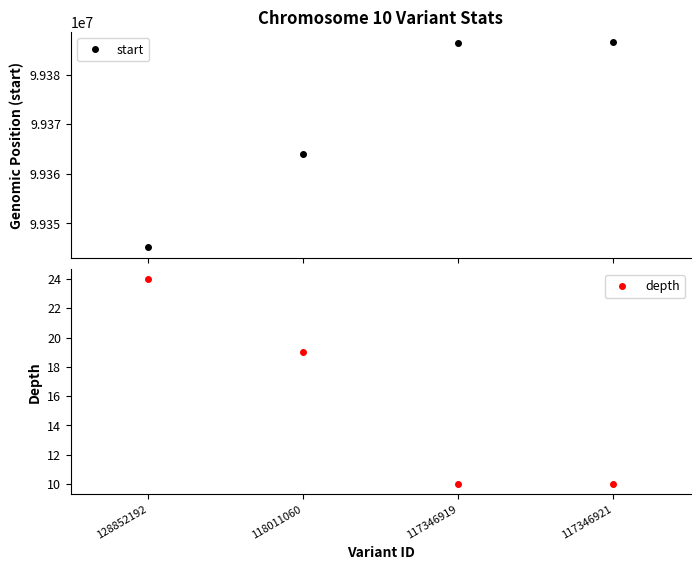

Rank the series by their average value, from lowest to highest.

depth, start